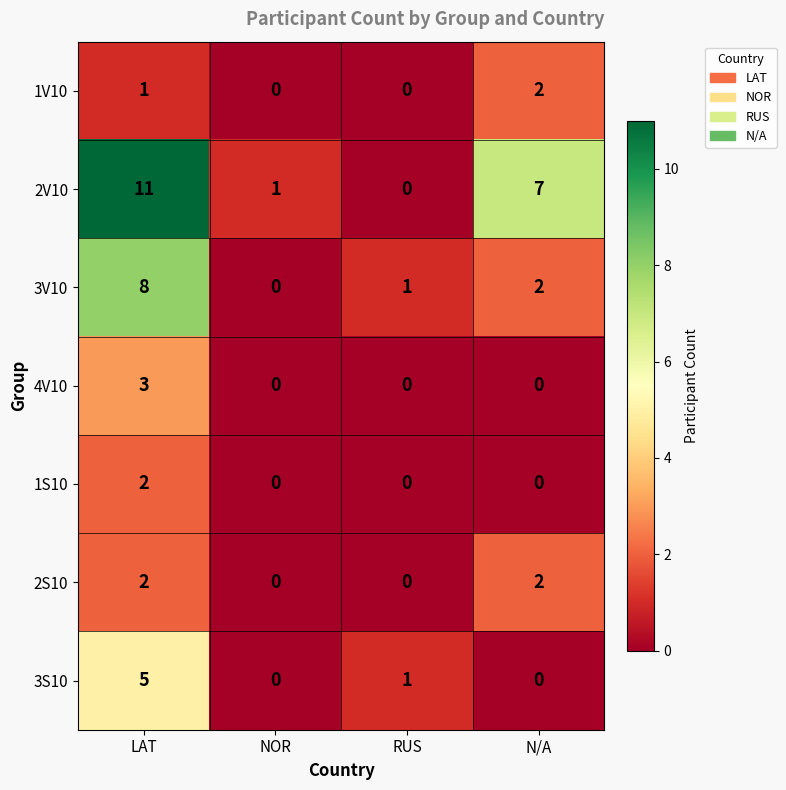

Which series has the largest range (max minus min)?

2V10